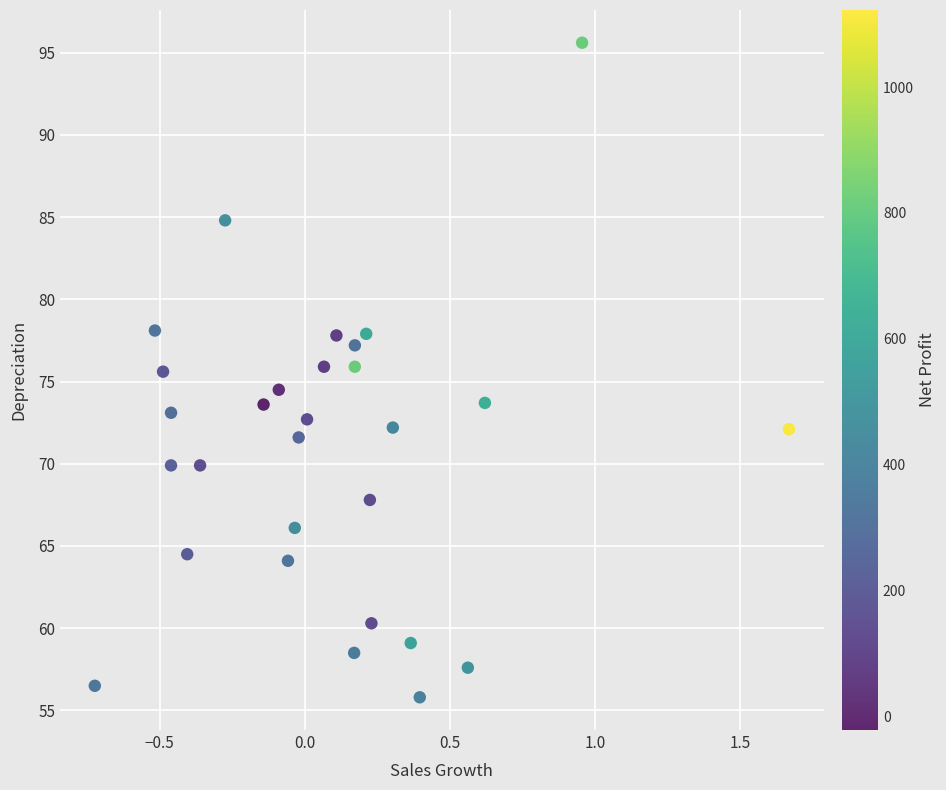

What is the range of Y values (max minus min)?

39.8